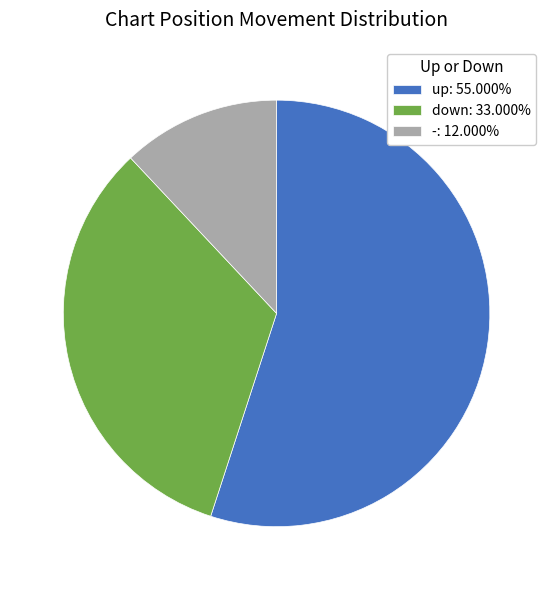

Which category accounts for the majority?

up